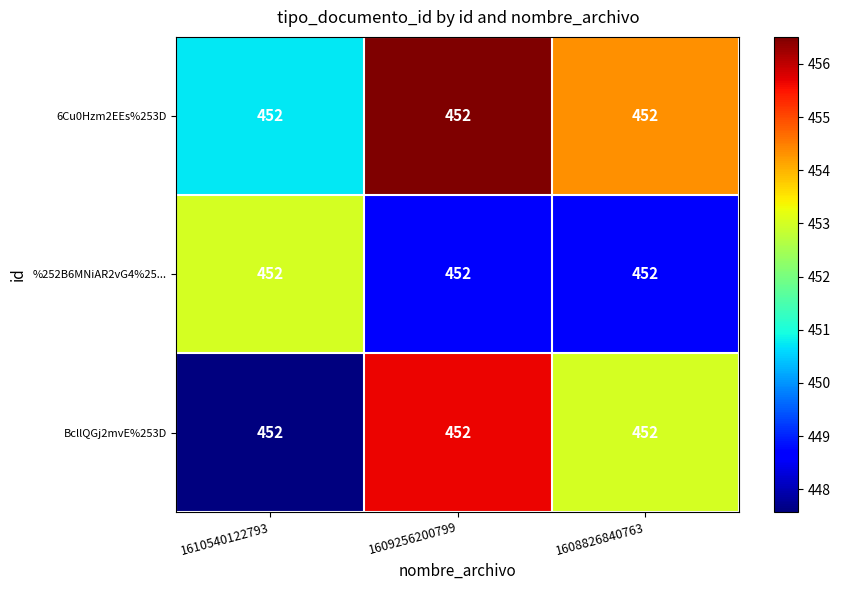

Reading left to right, what are all the values shown in this chart?

6Cu0Hzm2EEs%253D: 1610540122793=452.0	1609256200799=452.0	1608826840763=452.0
%252B6MNiAR2vG4%25...: 1610540122793=452.0	1609256200799=452.0	1608826840763=452.0
BcllQGj2mvE%253D: 1610540122793=452.0	1609256200799=452.0	1608826840763=452.0